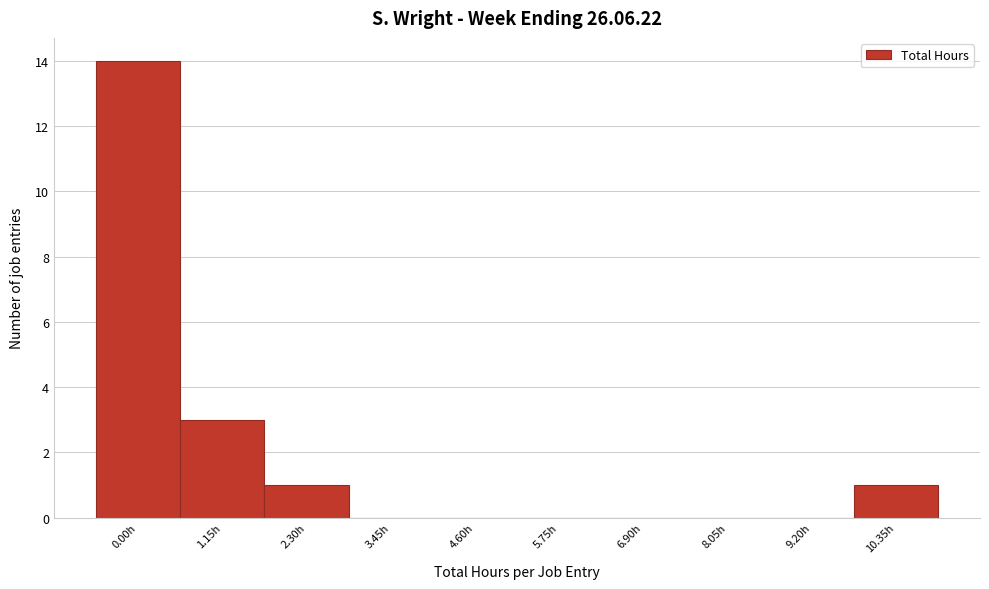

Reading right to left, extract all data points from this chart.

10.35h=1	9.20h=0	8.05h=0	6.90h=0	5.75h=0	4.60h=0	3.45h=0	2.30h=1	1.15h=3	0.00h=14